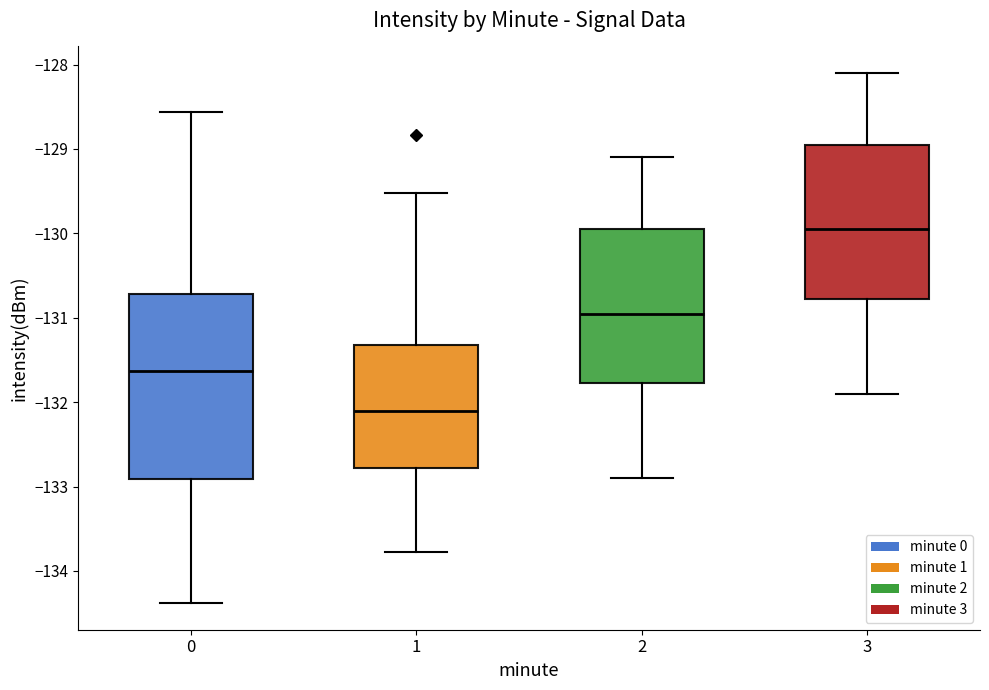

Which box's median line is the lowest?

1